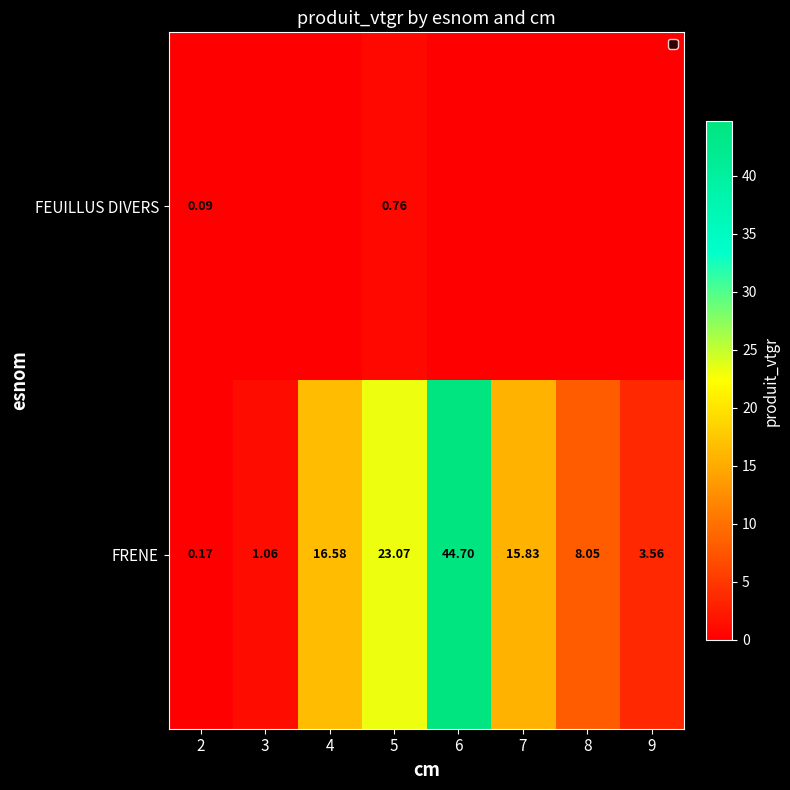

How many categories are shown in the chart?

8